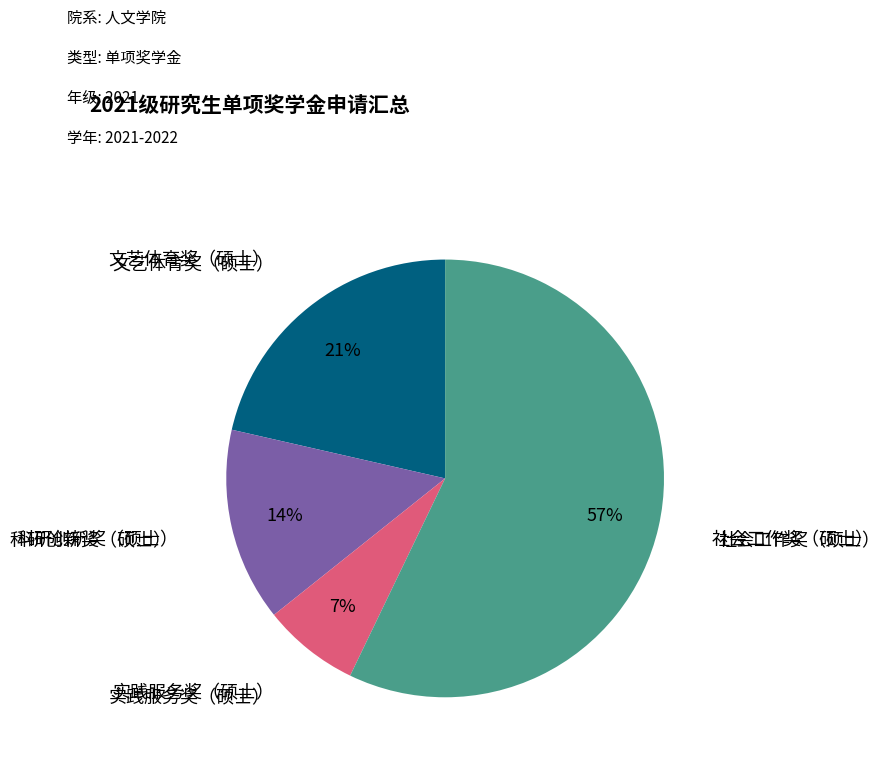

To the nearest percent, what is the average slice percentage?

25%